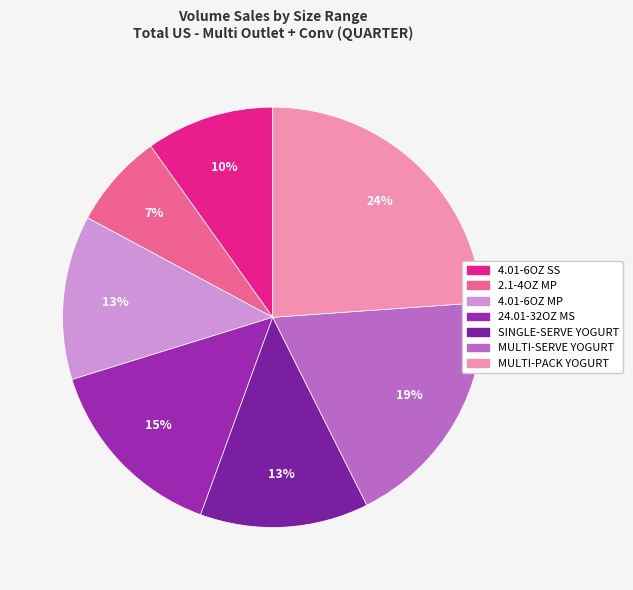

Combined, do MULTI-PACK YOGURT and MULTI-SERVE YOGURT account for over 50%?

No